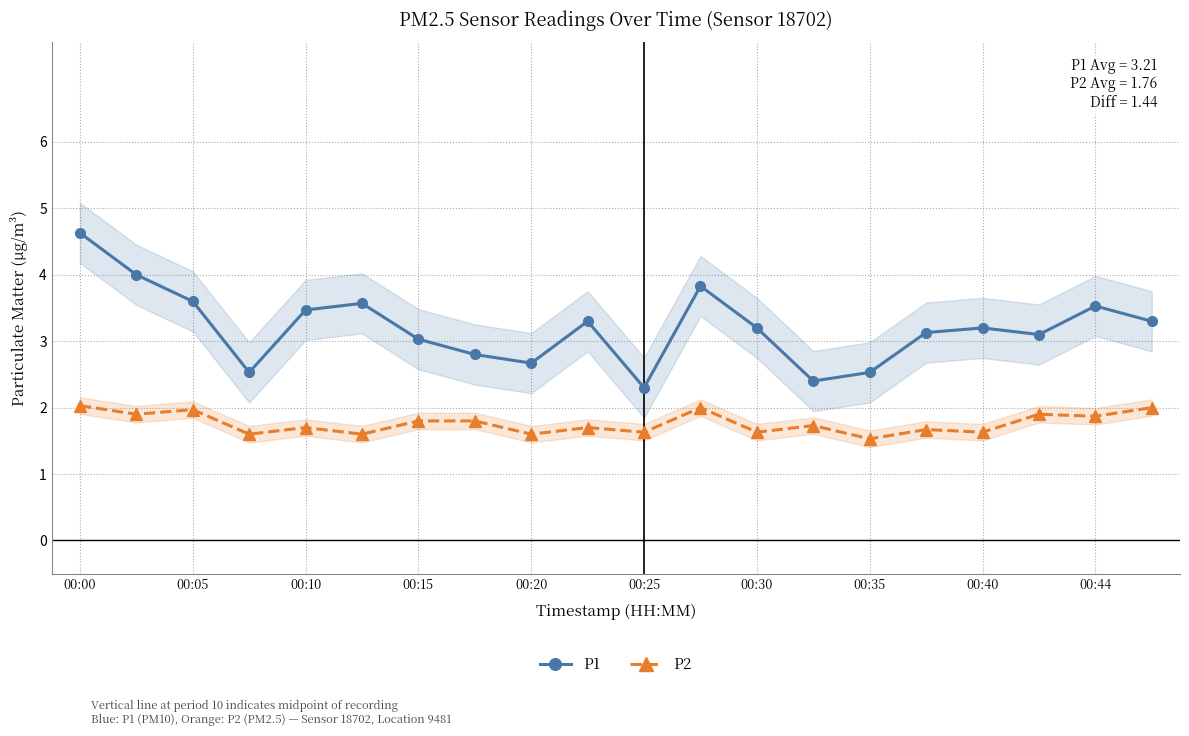

How many interior local valleys does the P1 series have?

5